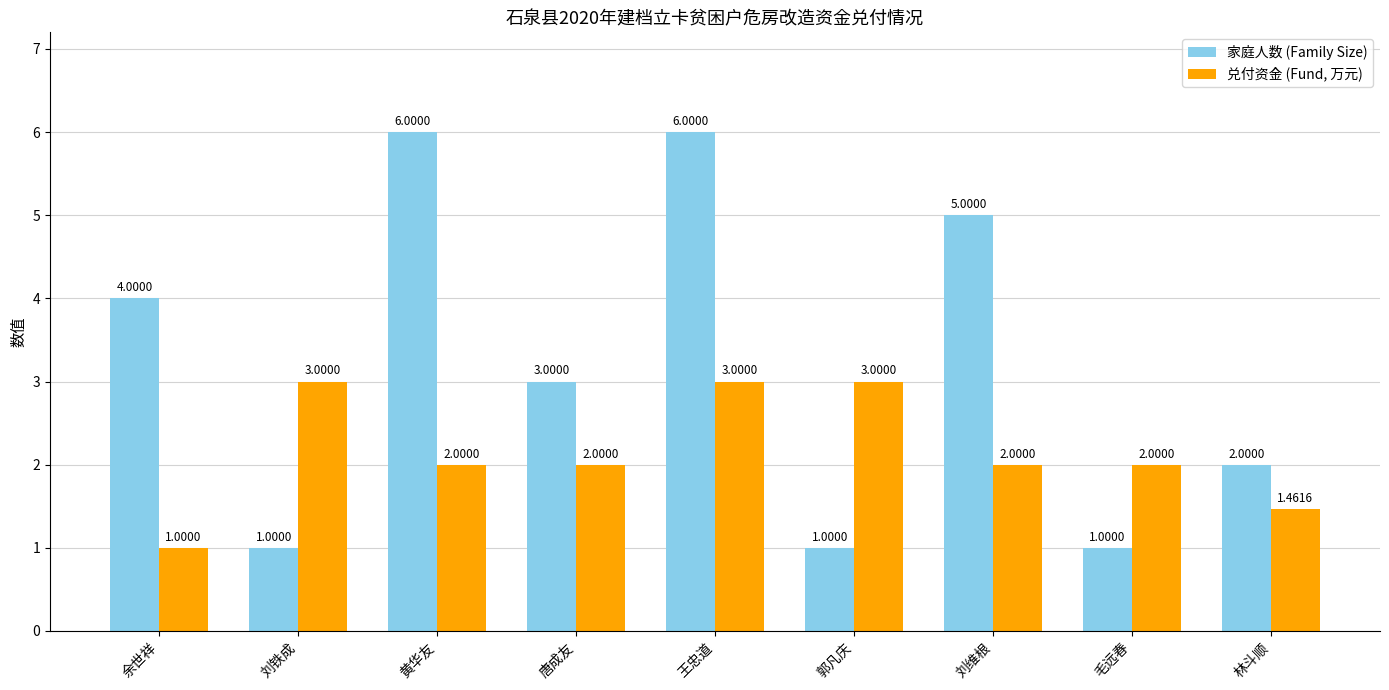

Which category has the lowest value in the 兑付资金 (Fund, 万元) series?

余世祥